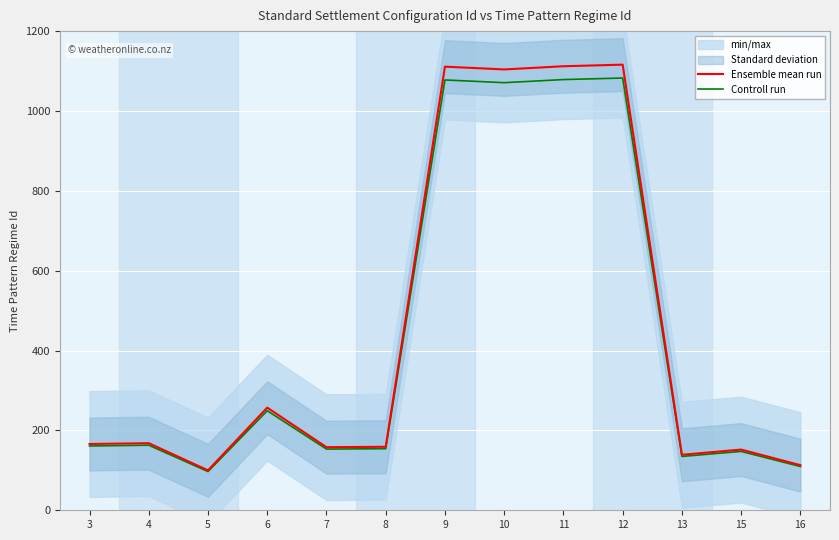

Is the value of Controll run at 10 greater than the value of Ensemble mean run at 12?

No